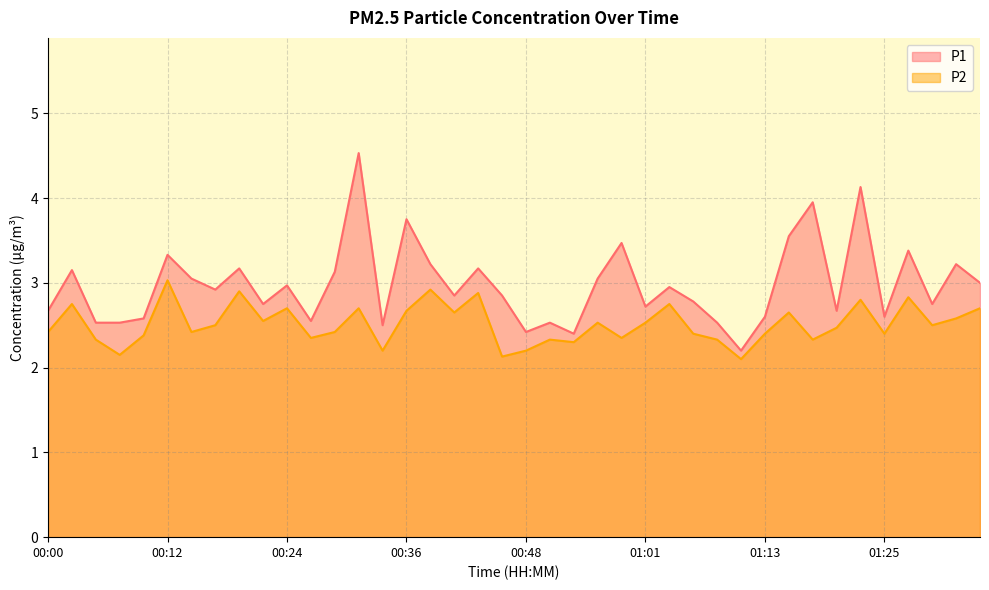

At which category does P1 reach its first local valley?

00:17